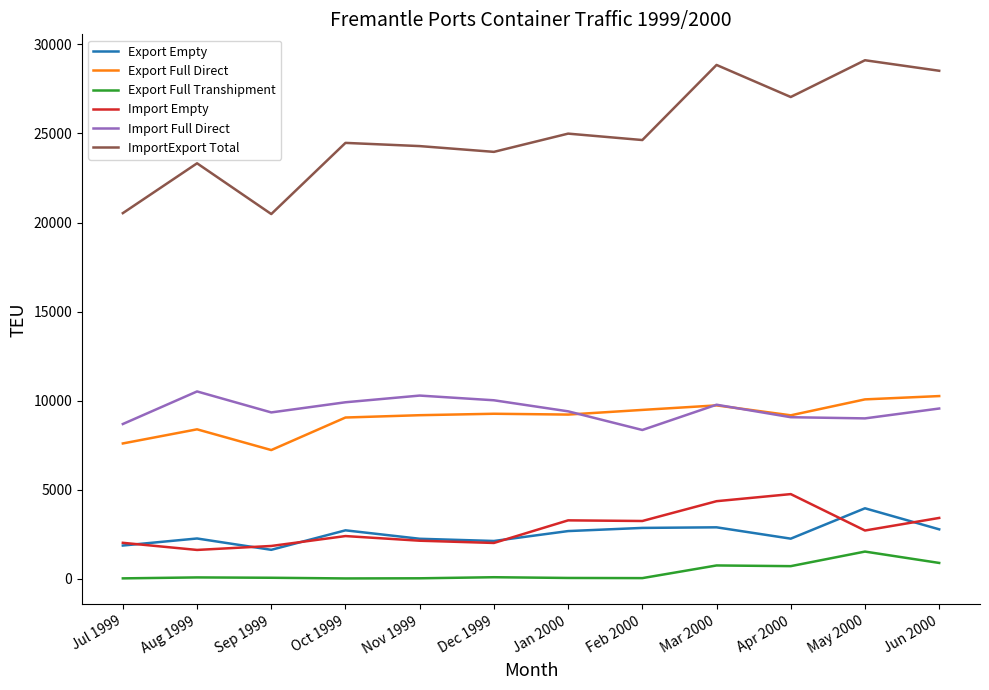

At which label does Export Full Direct reach its minimum?

Sep 1999